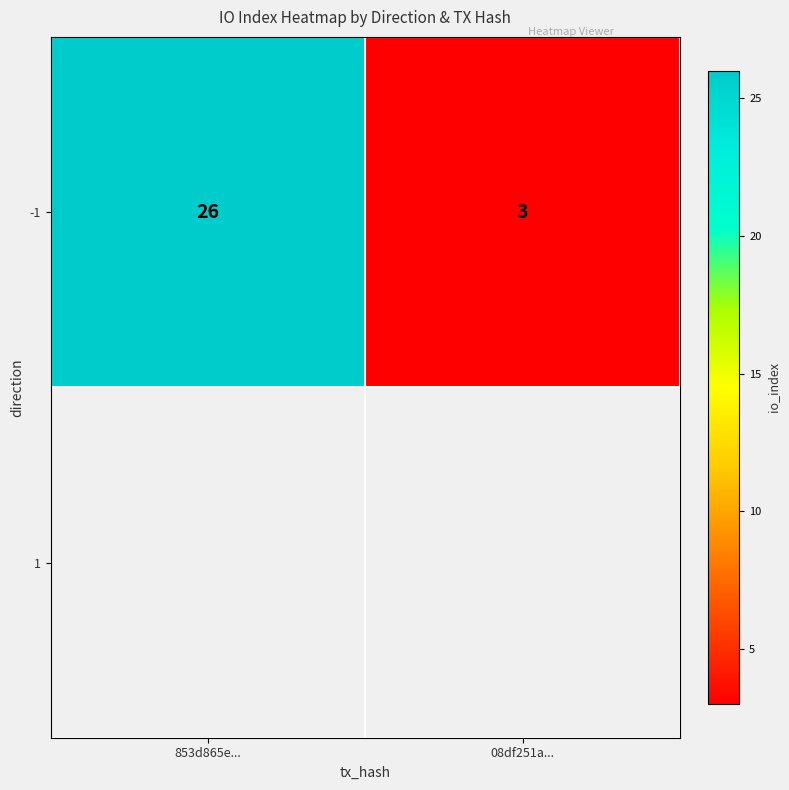

Reading right to left, what are all the values shown in this chart?

08df251a...=3	853d865e...=26